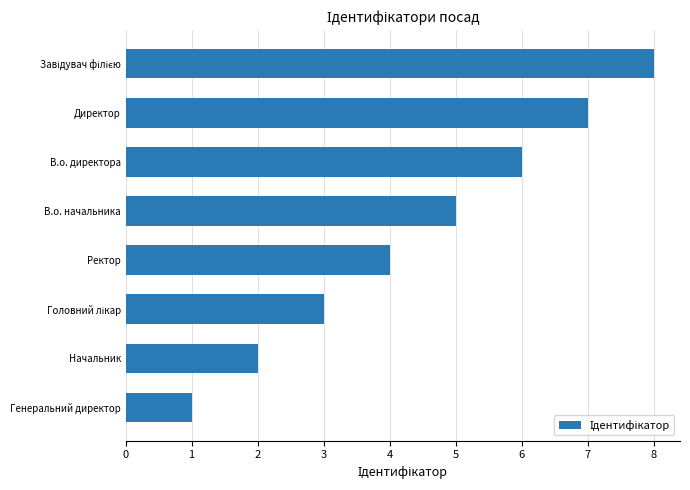

How many bars are there in total?

8